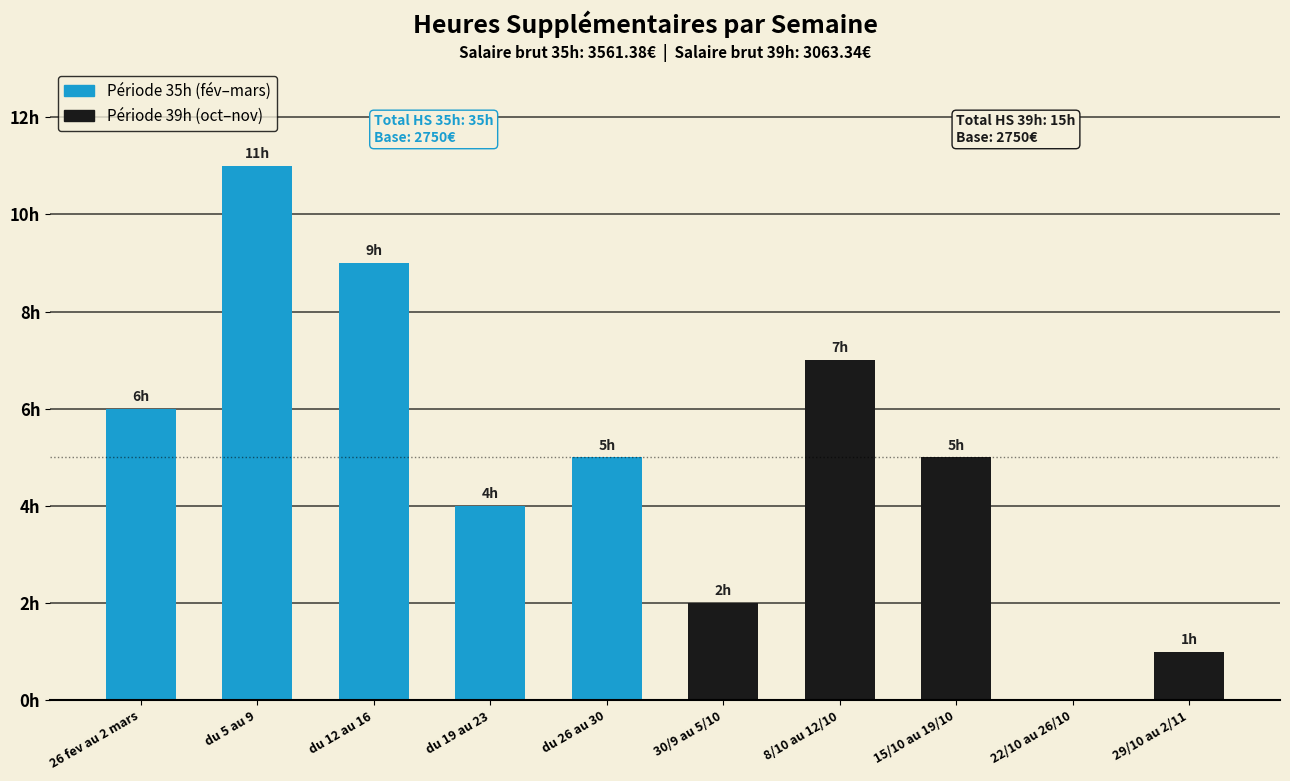

At which category is the sum across all series the highest?

du 5 au 9